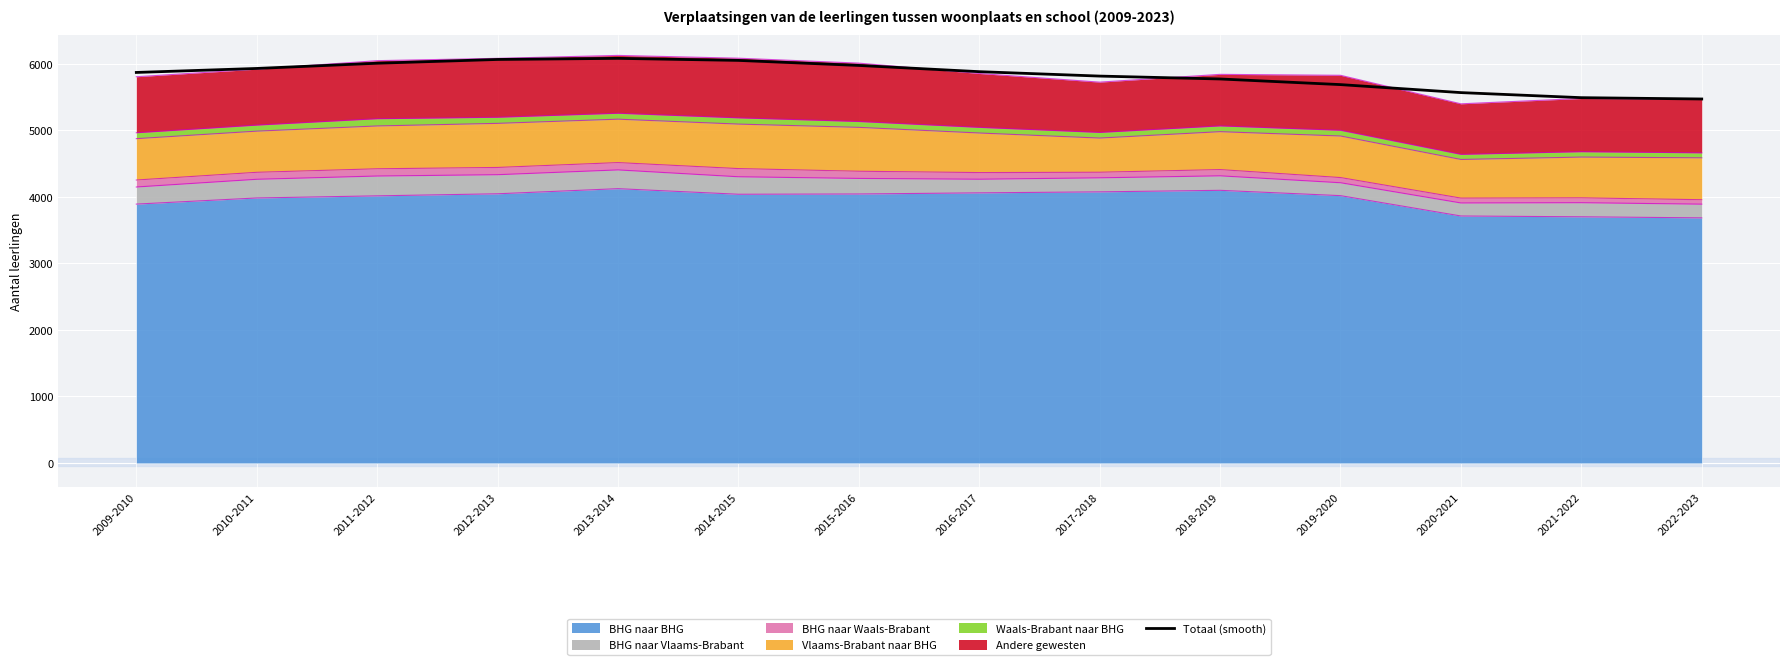

How many values are below 5884?

7